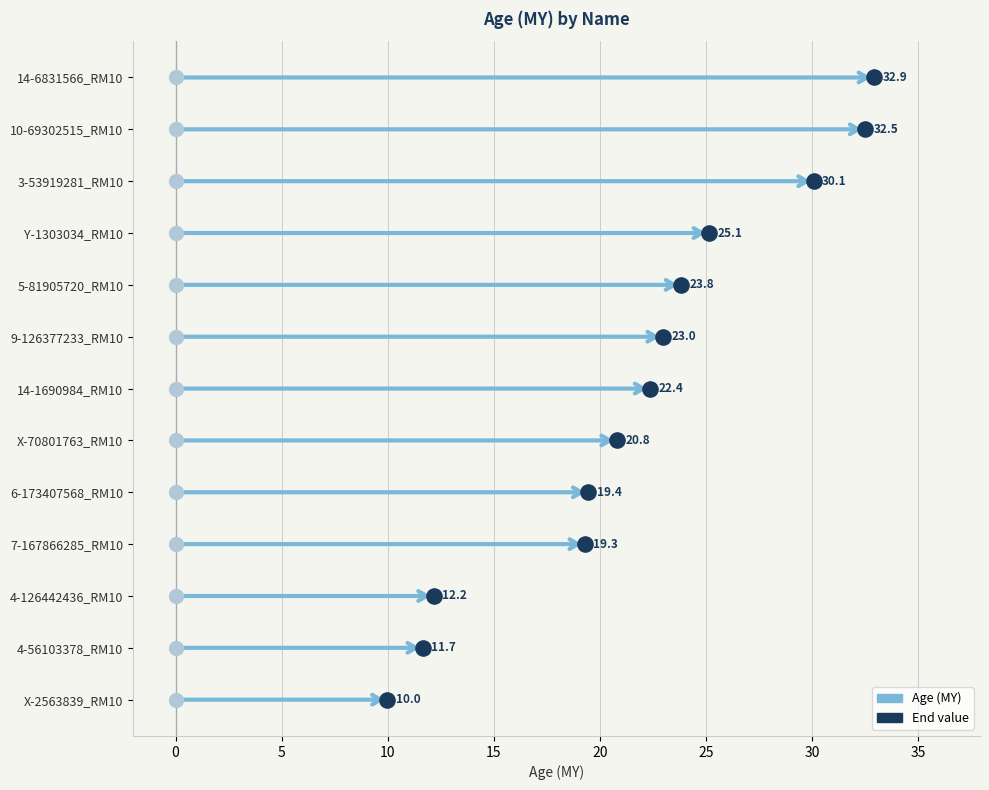

Which has a higher value, X-70801763_RM10 or 4-56103378_RM10?

X-70801763_RM10